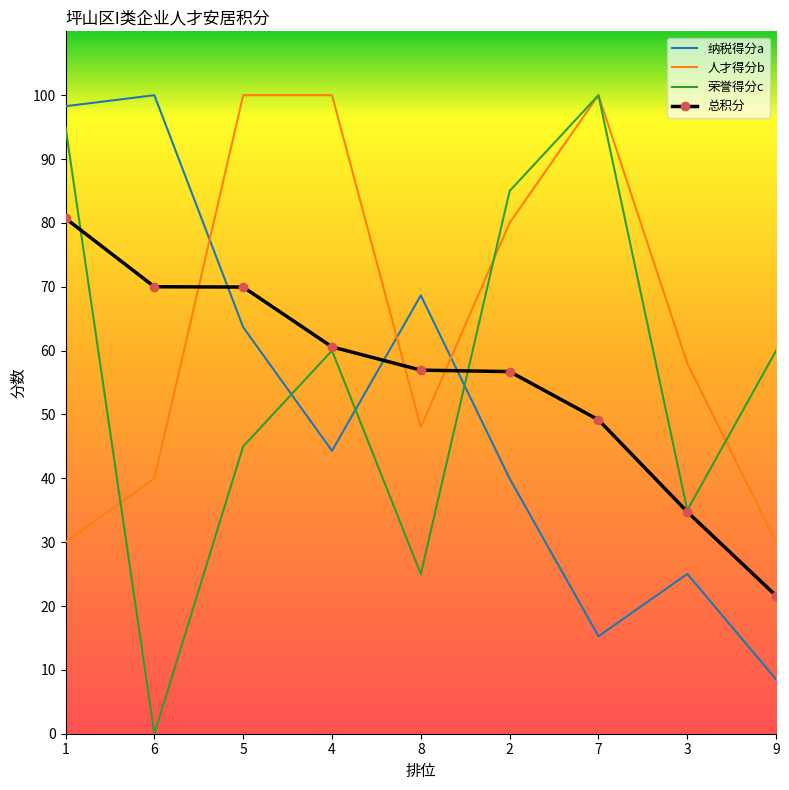

What position from the left is 4?

4